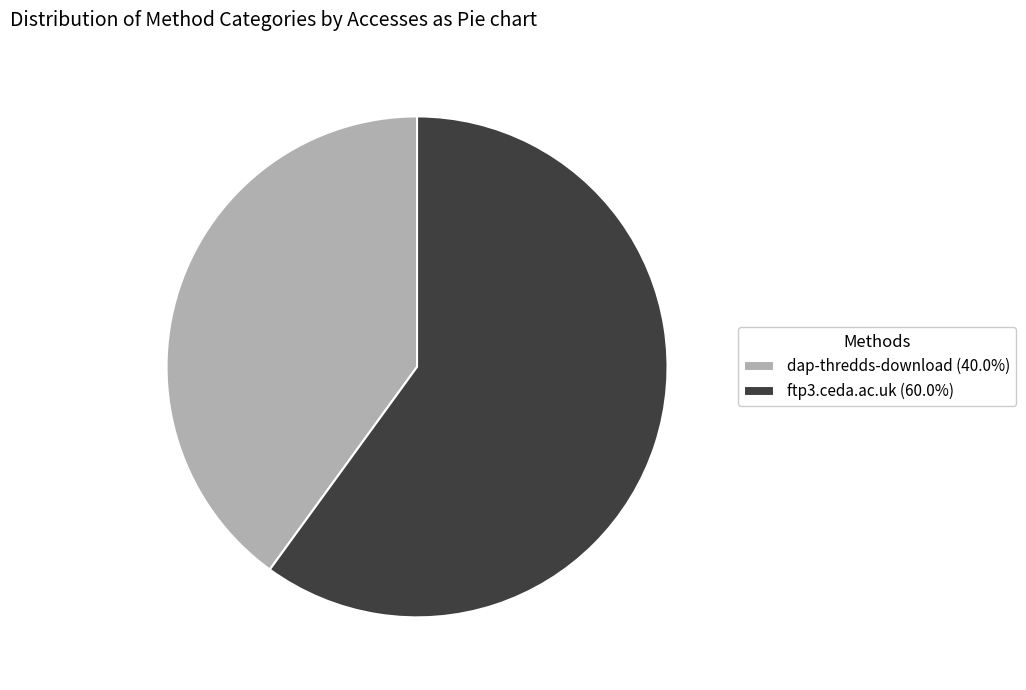

Is there a majority slice in this chart?

Yes